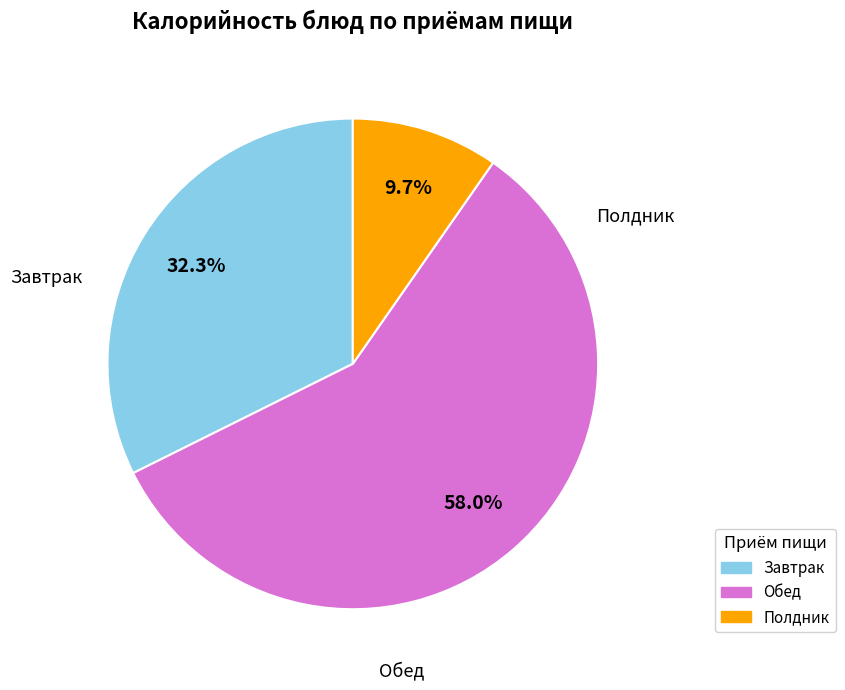

Is there a majority slice in this chart?

Yes